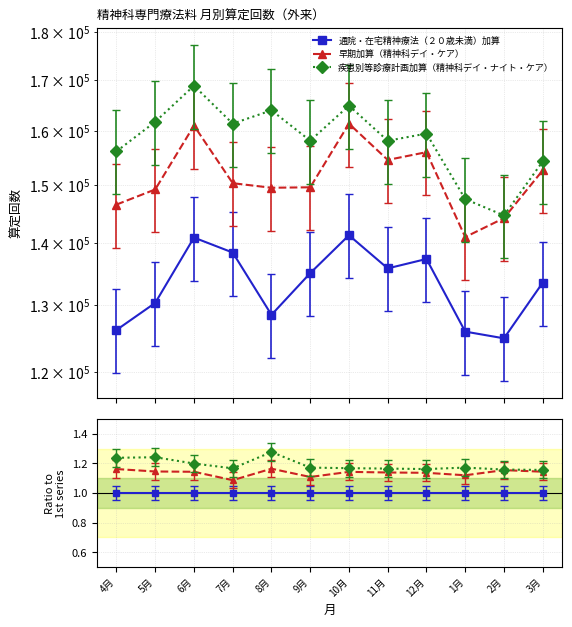

At how many categories does at least one series exceed 1?

12